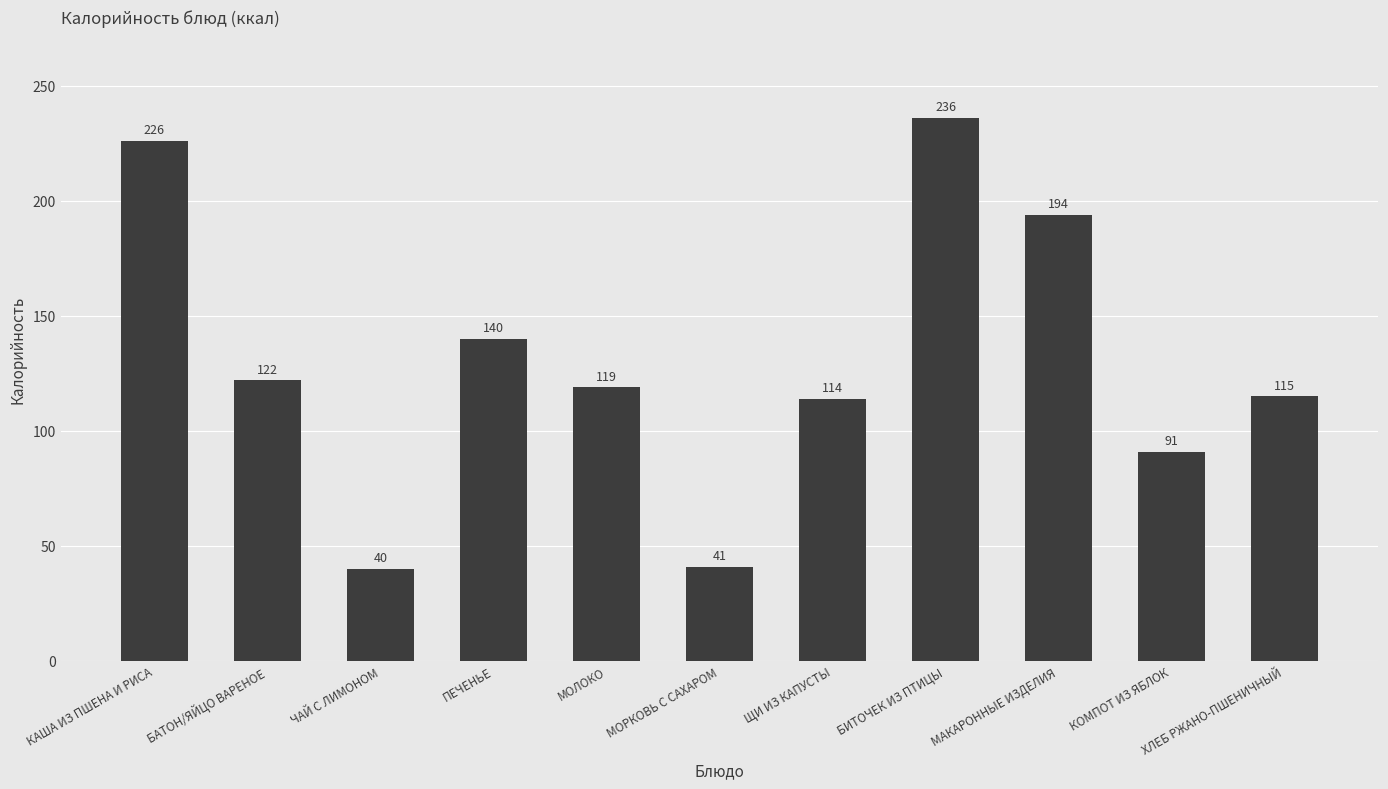

The value at МОРКОВЬ С САХАРОМ is 41. True or false?

True